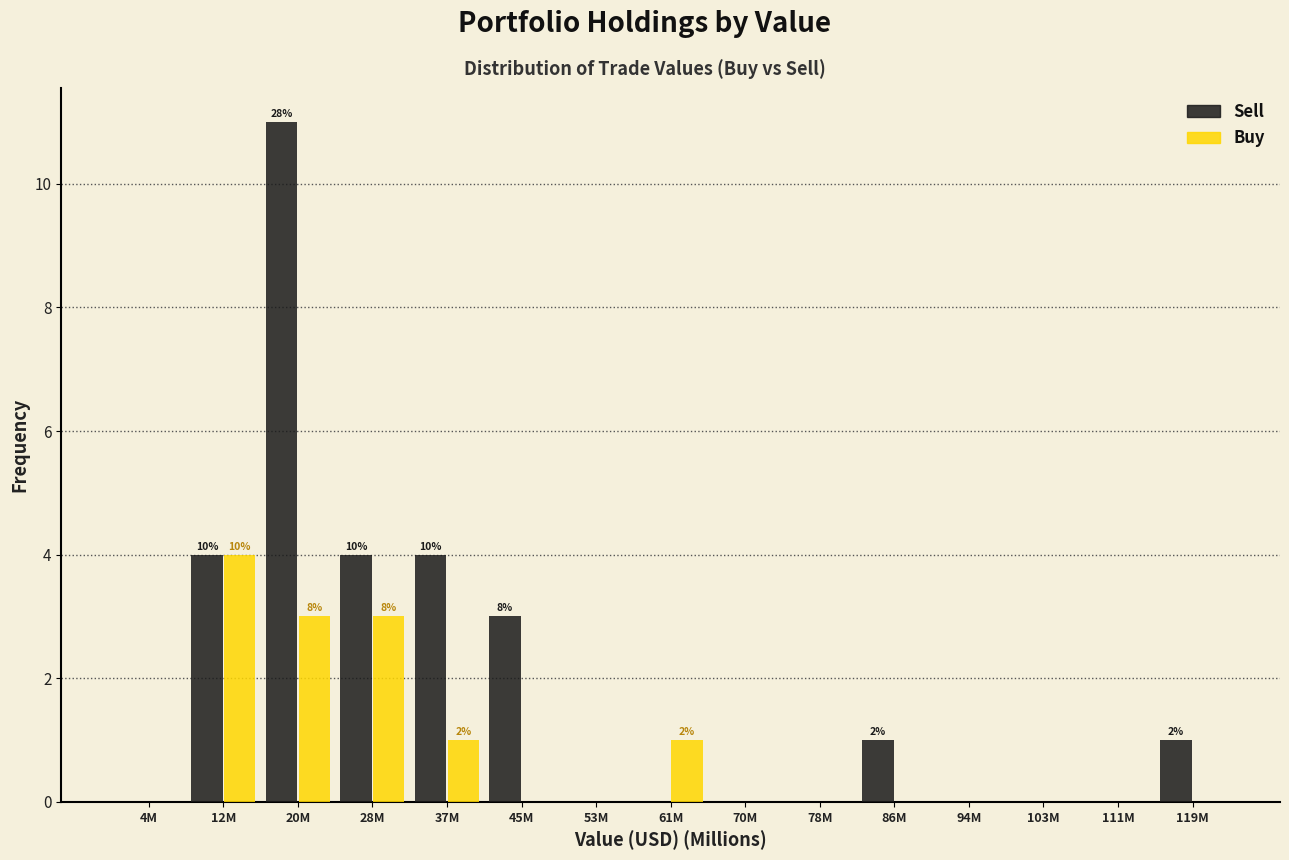

Reading left to right, what are all the values shown in this chart?

Sell: 4M=0	12M=4	20M=11	28M=4	37M=4	45M=3	53M=0	61M=0	70M=0	78M=0	86M=1	94M=0	103M=0	111M=0	119M=1
Buy: 4M=0	12M=4	20M=3	28M=3	37M=1	45M=0	53M=0	61M=1	70M=0	78M=0	86M=0	94M=0	103M=0	111M=0	119M=0